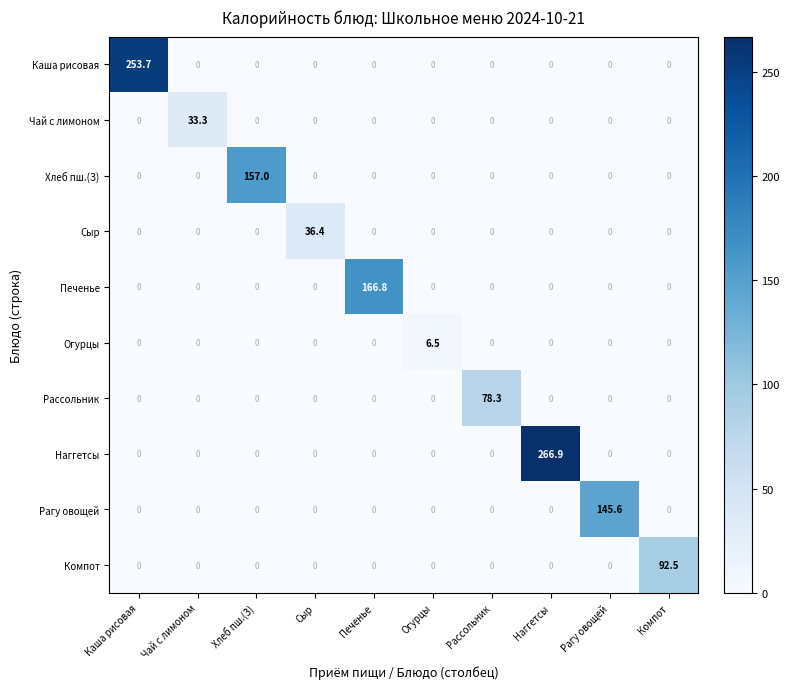

List the series in order of their peak value, lowest first.

Огурцы, Чай с лимоном, Сыр, Рассольник, Компот, Рагу овощей, Хлеб пш.(З), Печенье, Каша рисовая, Наггетсы